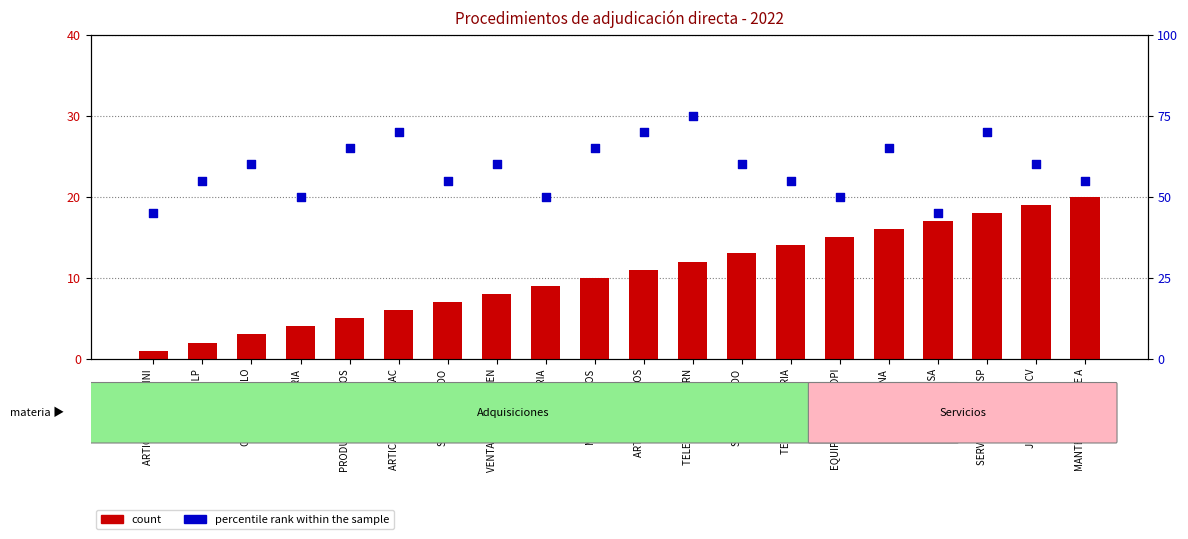

At how many categories does at least one series exceed 57?

11